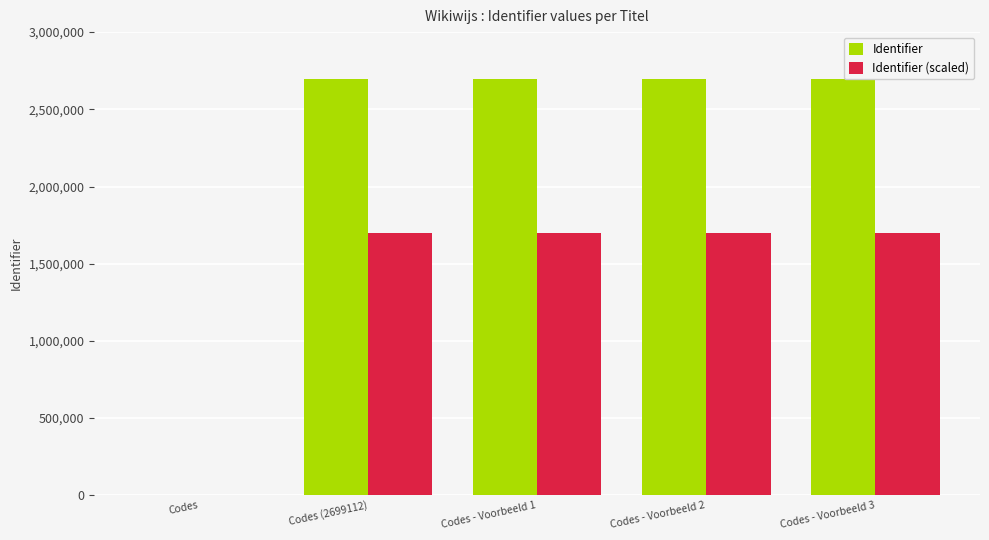

True or false: Identifier has a value of 2699112 at Codes (2699112).

True